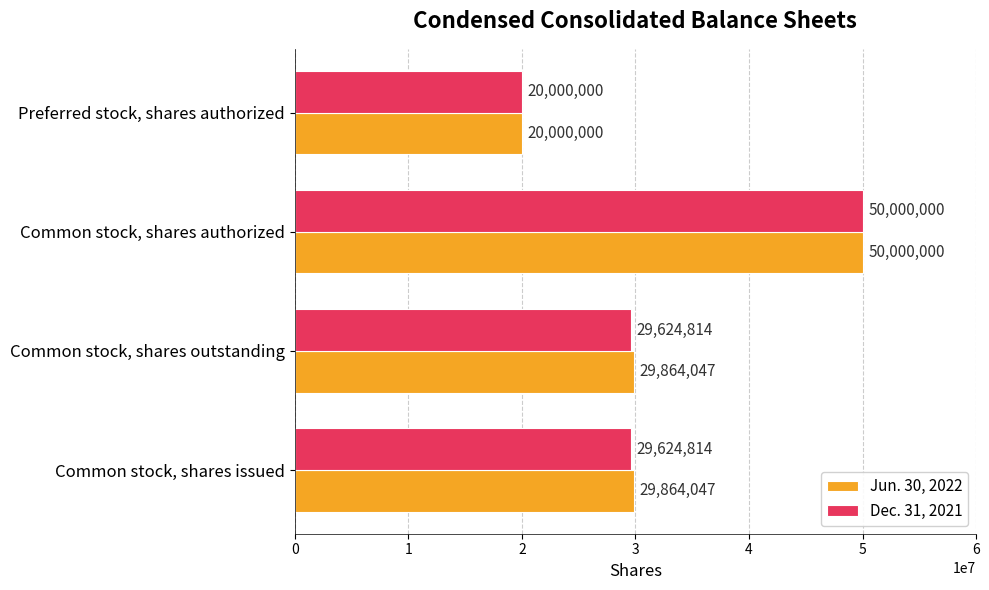

Which series changed the most between Common stock, shares issued and Common stock, shares authorized?

Dec. 31, 2021